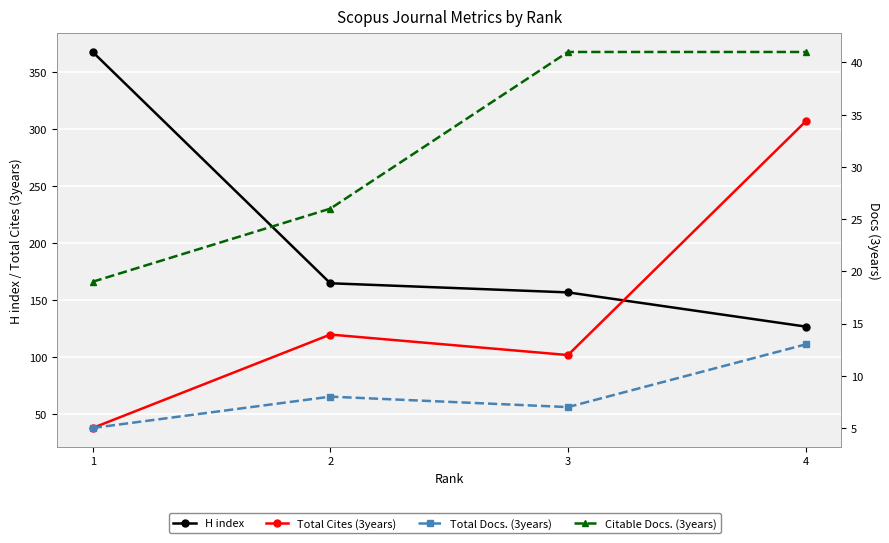

The Citable Docs. (3years) series shows 26 at 2. True or false?

True